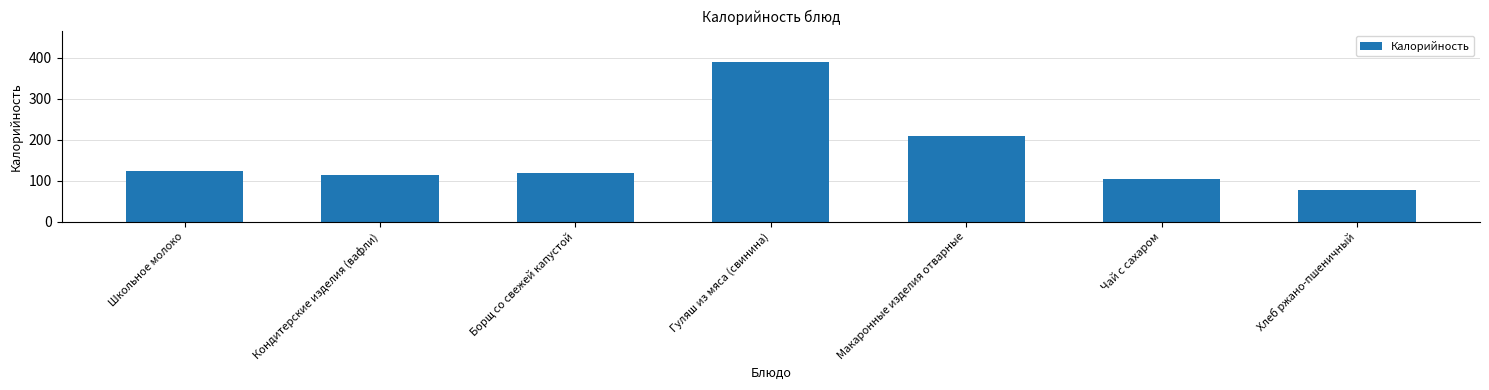

At which label is the value closest to 233?

Макаронные изделия отварные